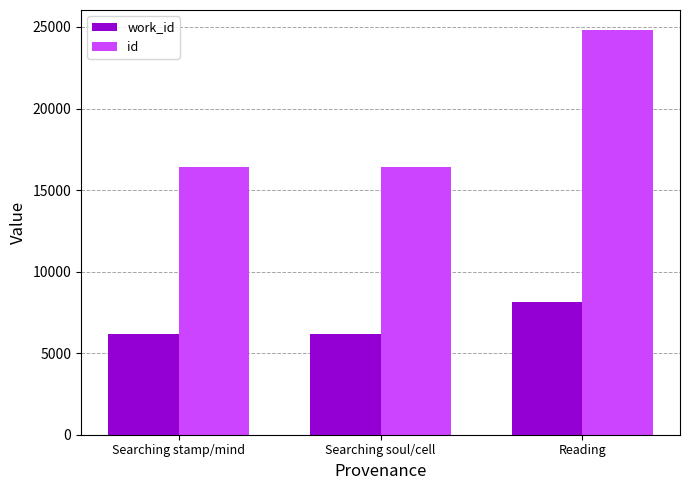

What is the total value across all series at Searching stamp/mind?

22586